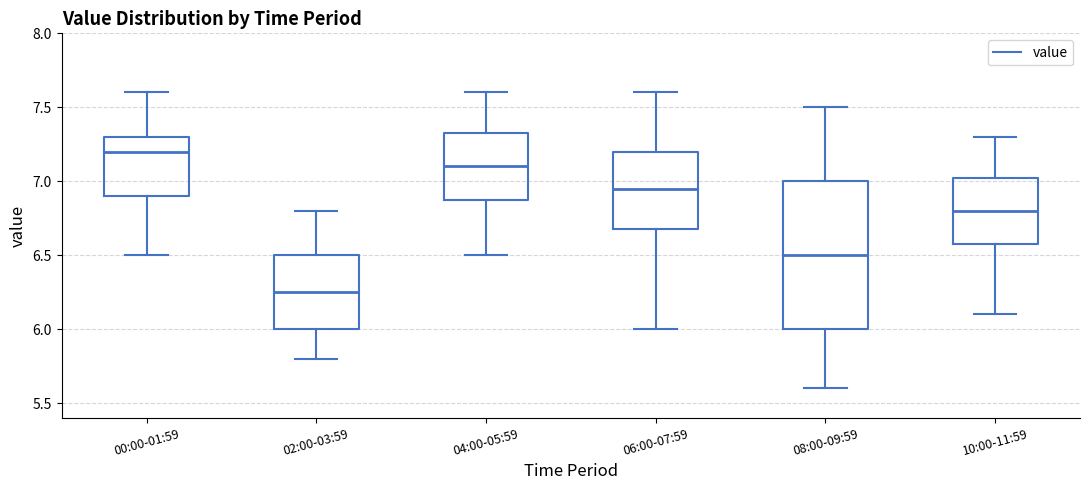

Where does the lower whisker of the box for 08:00-09:59 end on the y-axis? The values are not printed on the chart, so give them approximately, as read against the axis.

5.60